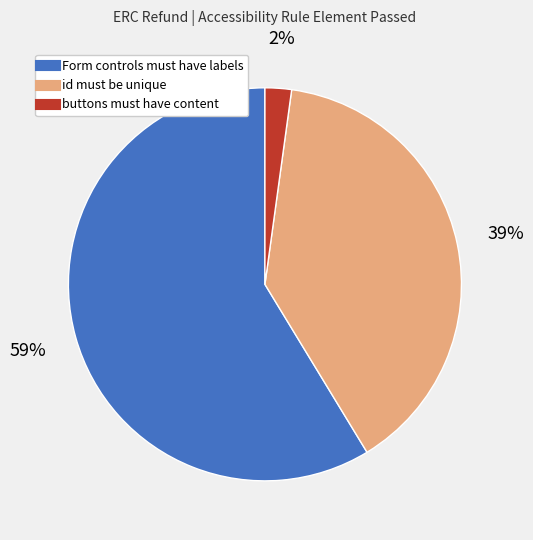

What is the largest slice in the pie chart?

Form controls must have labels